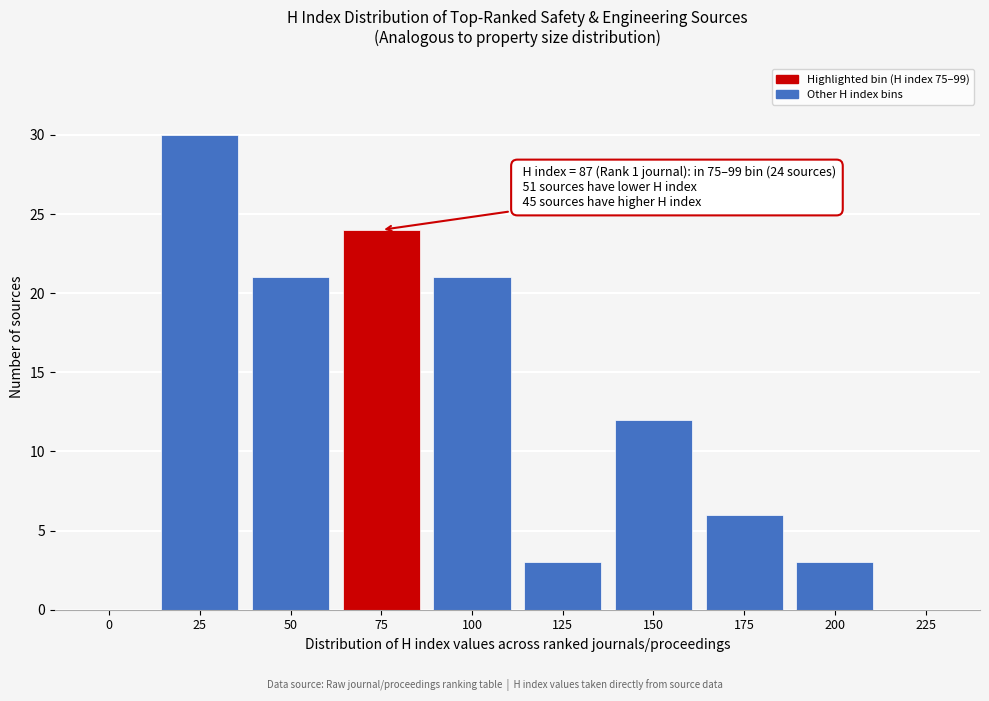

Reading left to right, what are all the values shown in this chart?

0=0	25=30	50=21	75=24	100=21	125=3	150=12	175=6	200=3	225=0